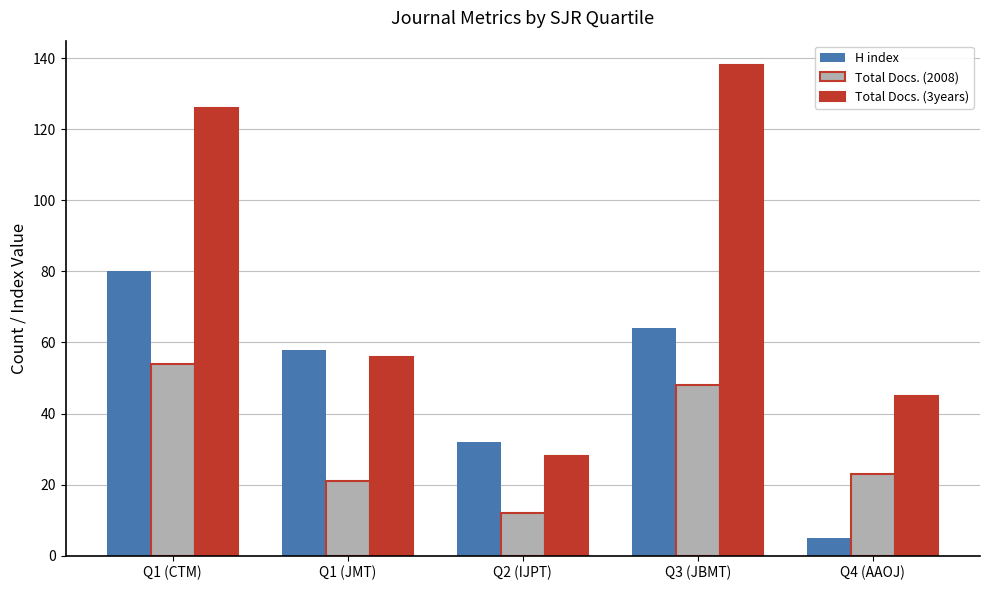

How many groups of bars are there?

5